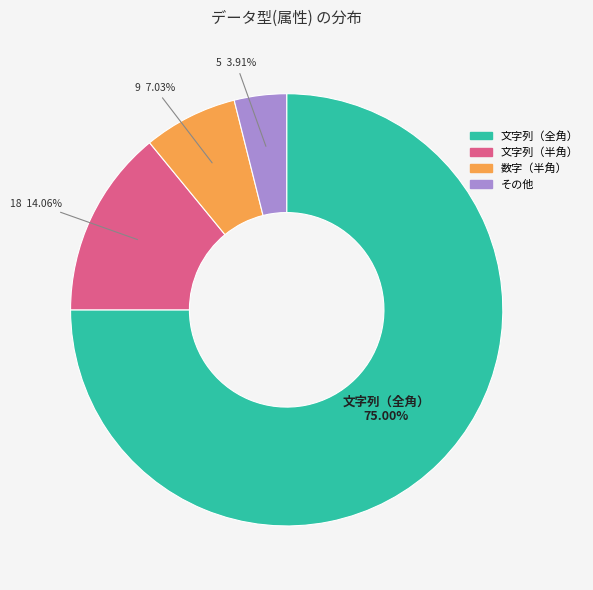

What portion of the pie excludes 数字（半角）?

93.0%